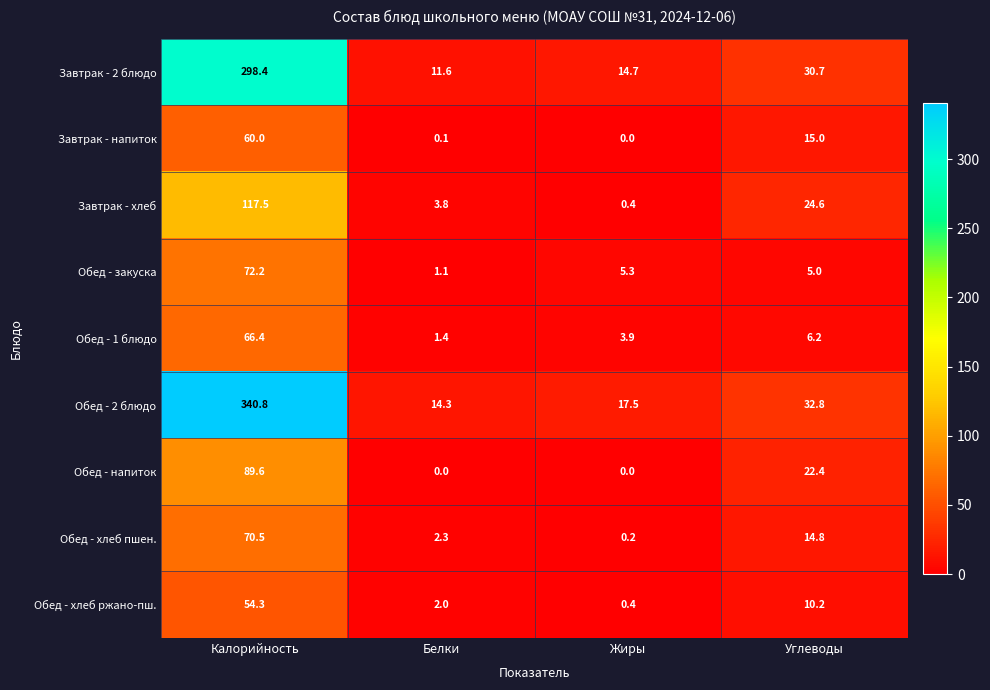

What is the sum of all Обед - напиток values?

112.0